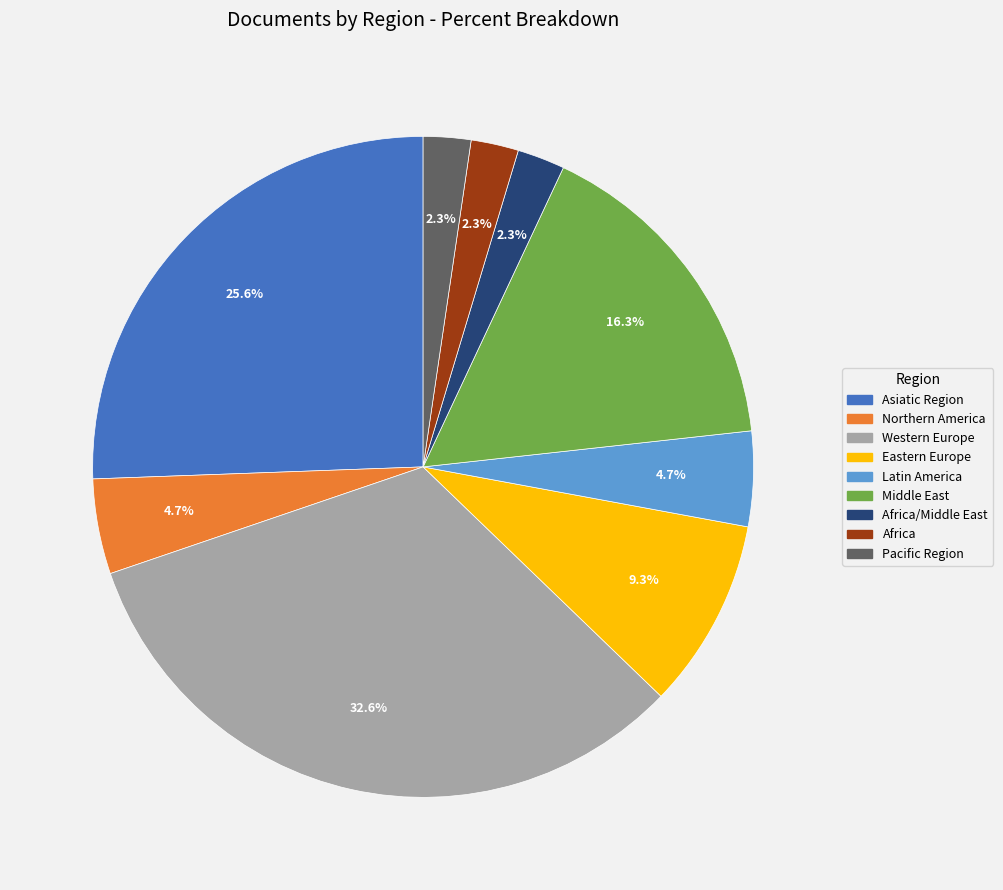

Does any single category account for the majority?

No